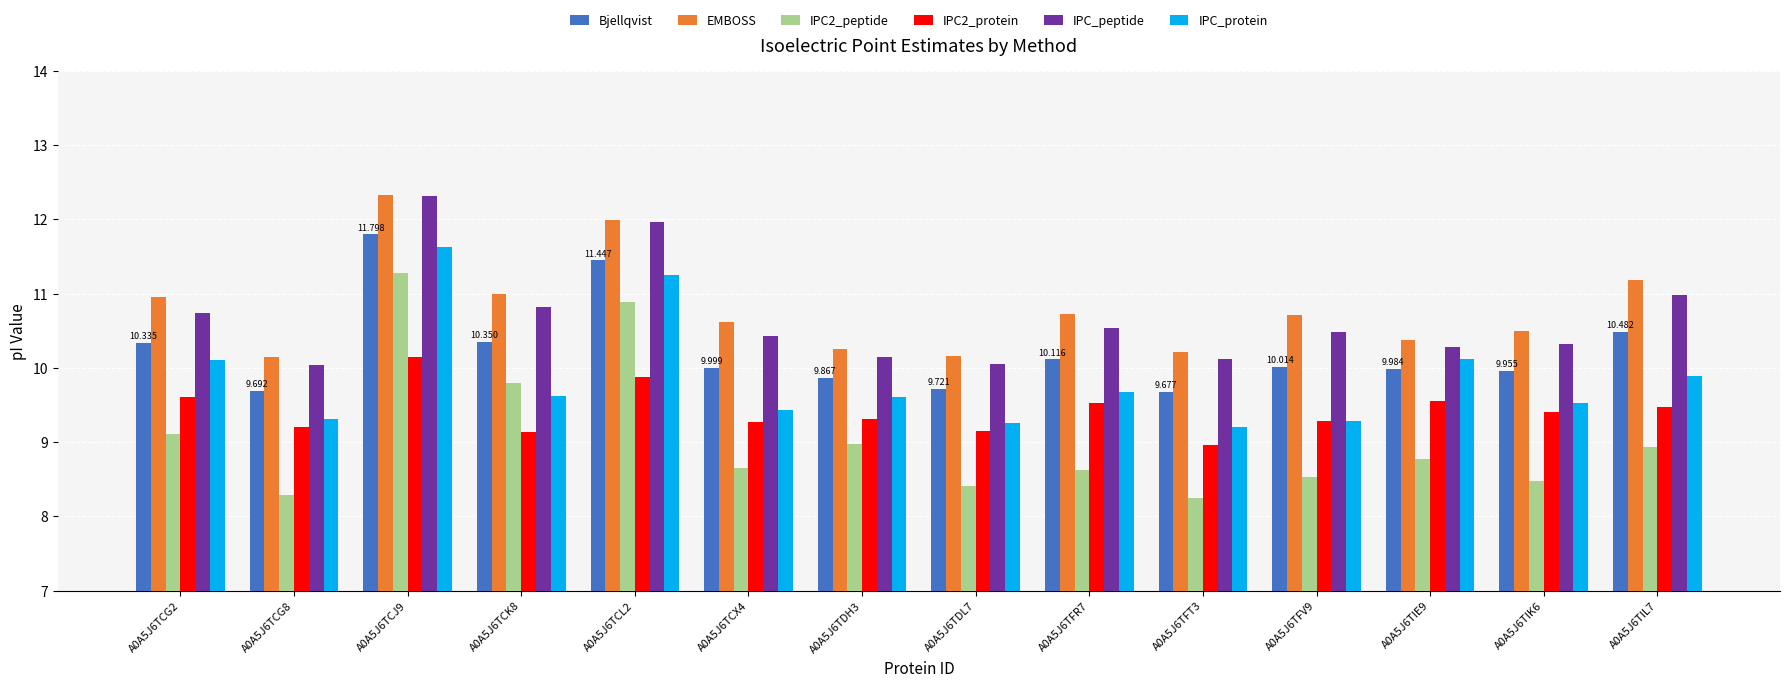

What is the maximum value shown in the chart?

12.3